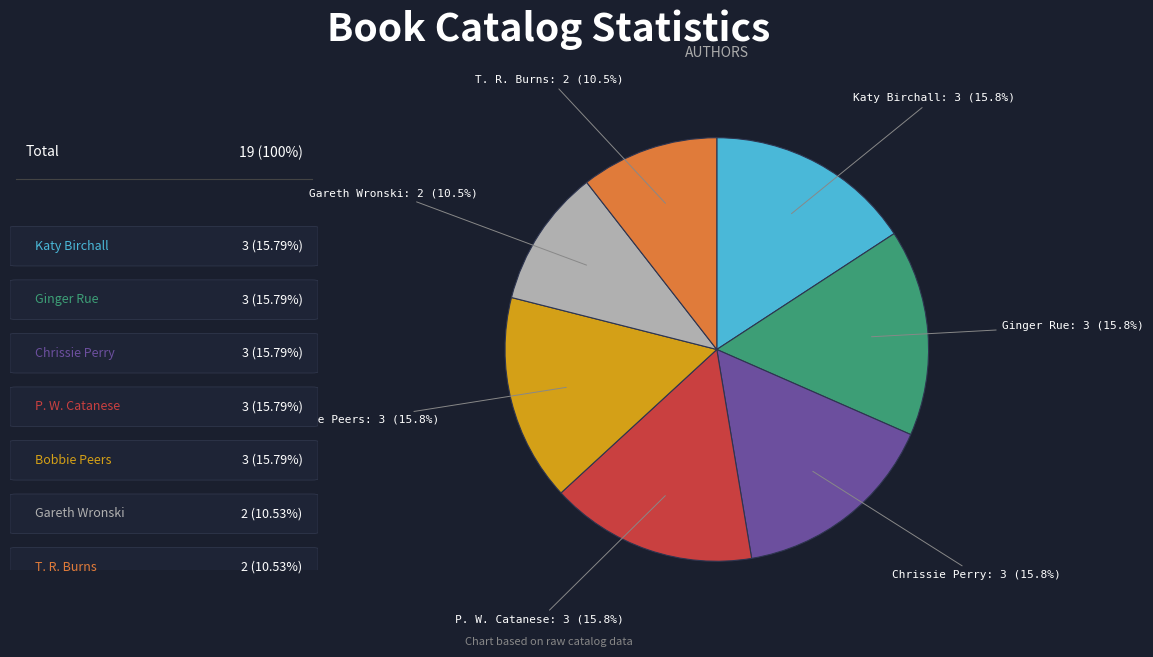

Combined, what portion of the pie is Gareth Wronski and Ginger Rue?

26.3%